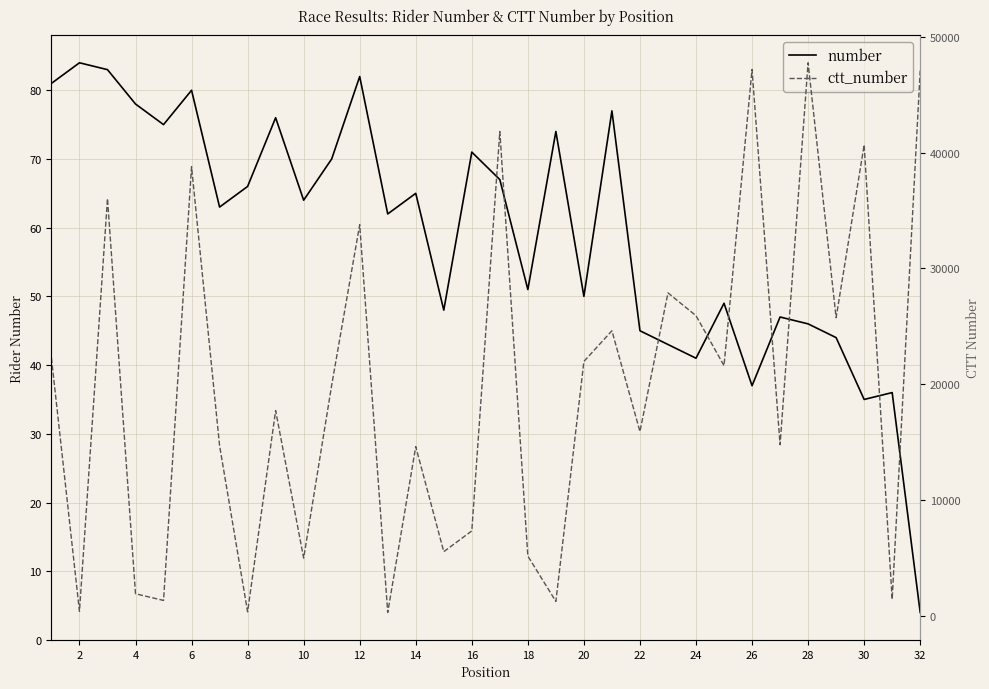

Is the value of ctt_number at 26 greater than the value of number at 16?

Yes